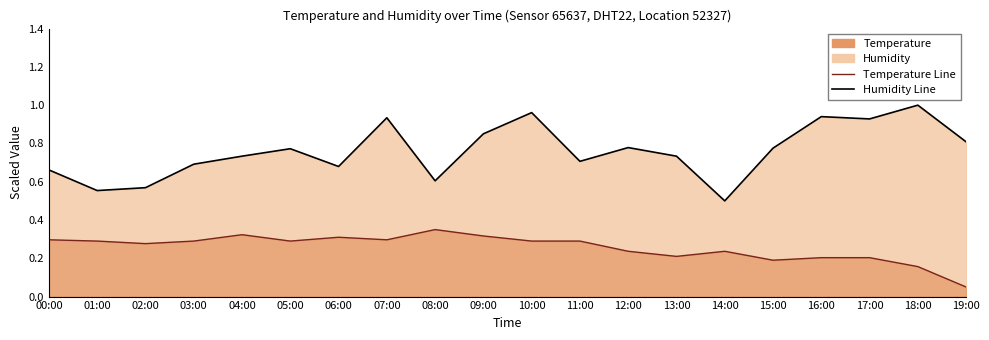

What value does the Temperature Line series have at 01:00?

0.3